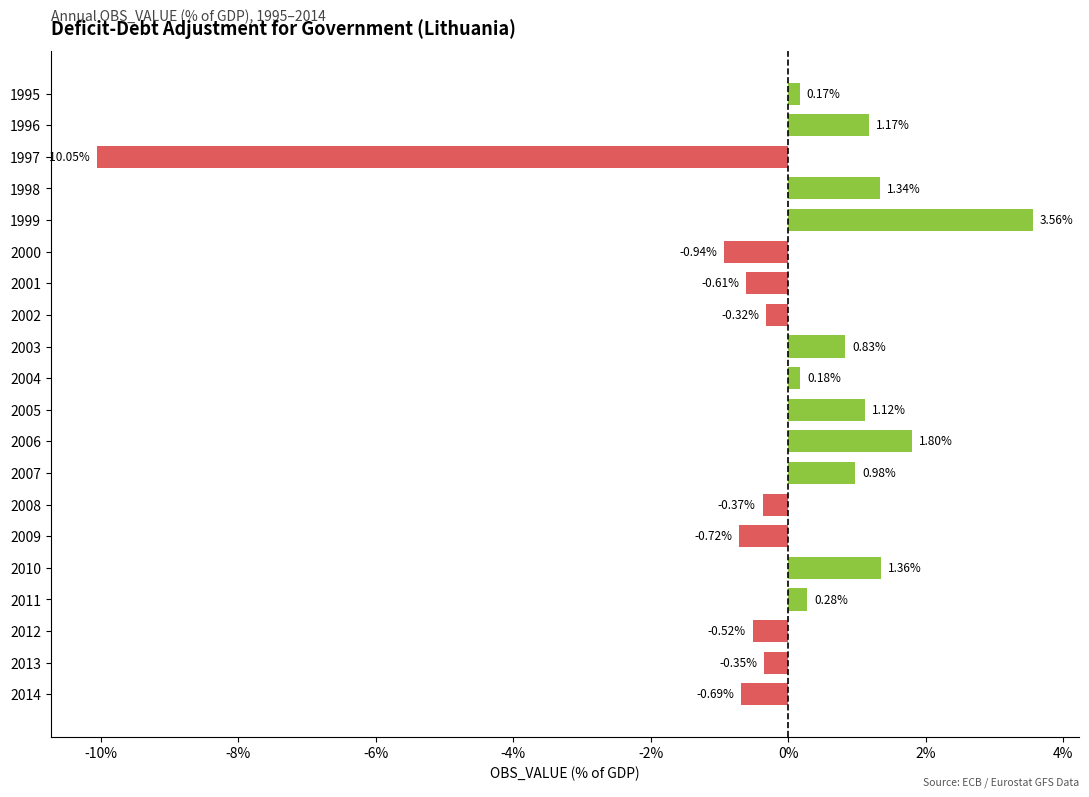

At which category does the chart reach its peak across all series?

1999